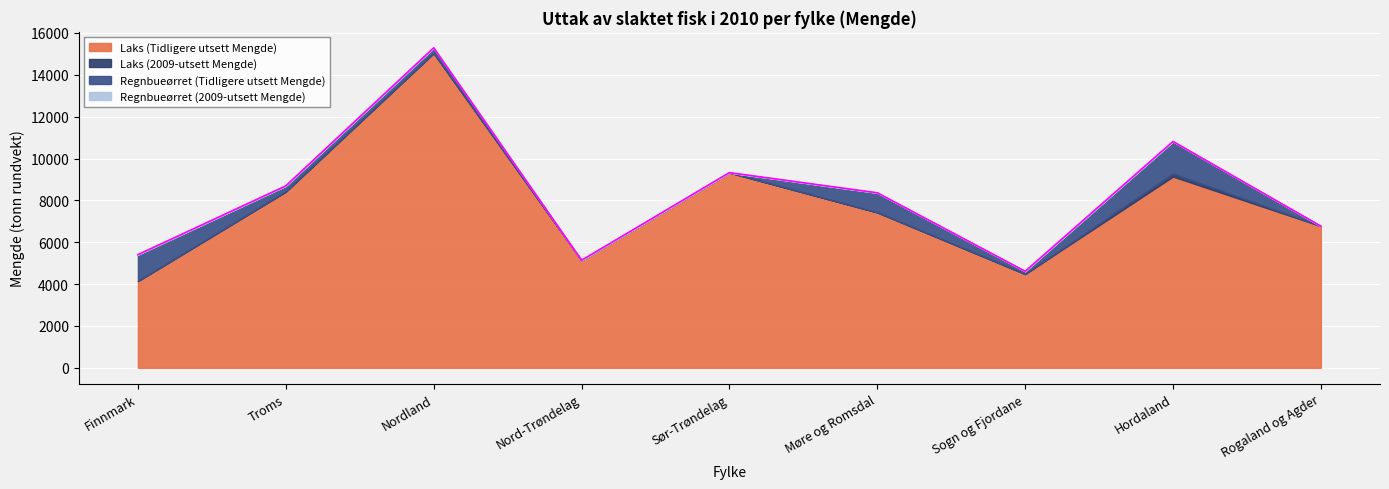

At which category does the chart reach its minimum across all series?

Finnmark